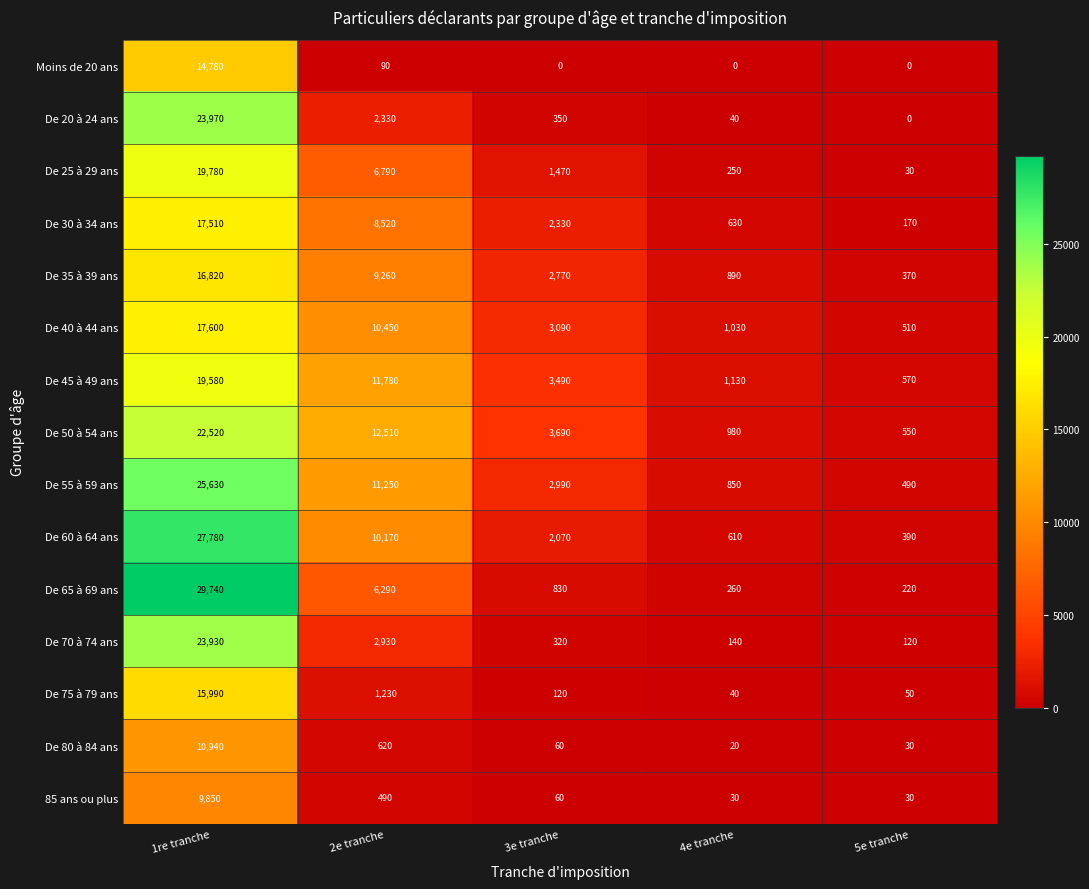

The value of Moins de 20 ans at 1re tranche is 6181. True or false?

False